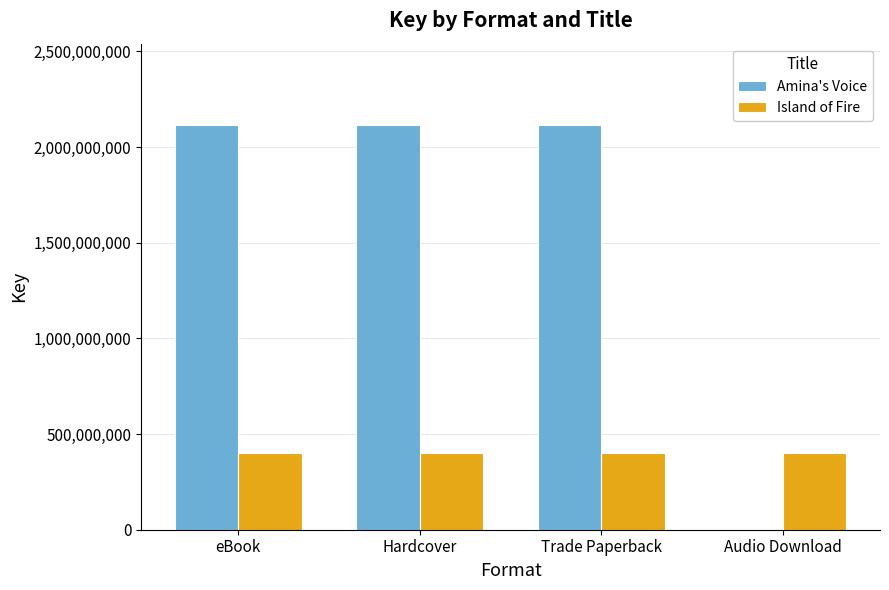

The Amina's Voice series shows 0 at Audio Download. True or false?

True